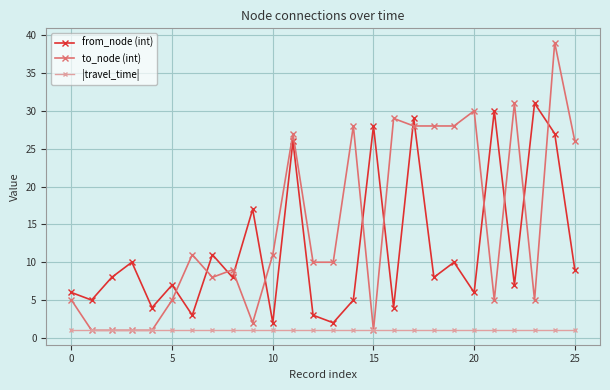

At how many categories does at least one series exceed 3?

26